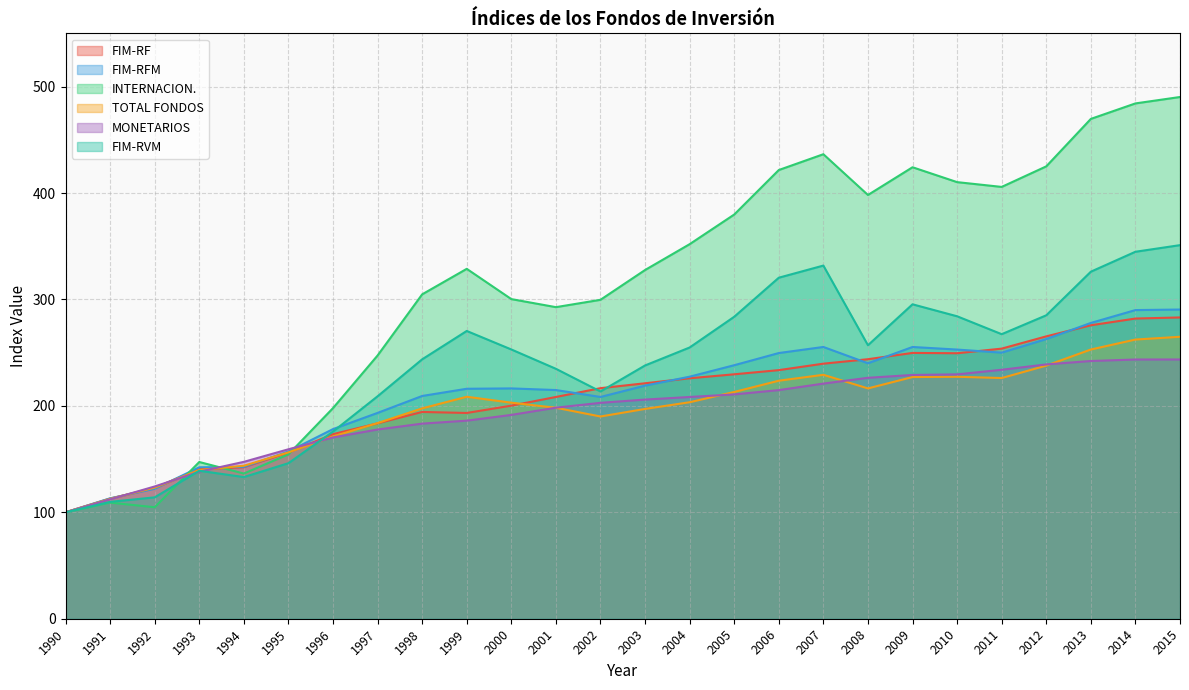

Read the FIM-RF value at 2008.

243.9